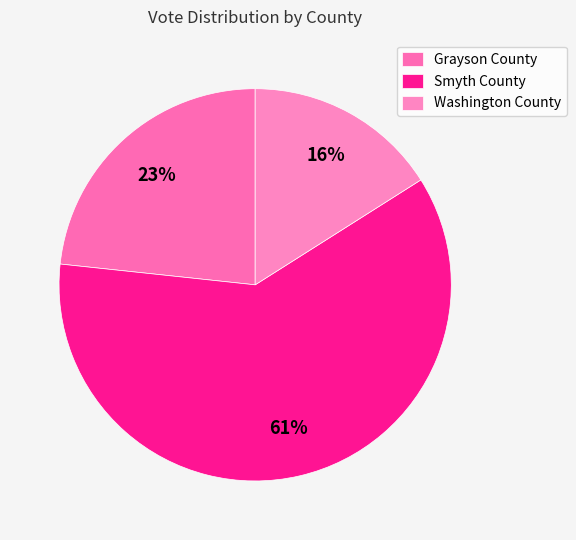

How many slices are in this pie chart?

3